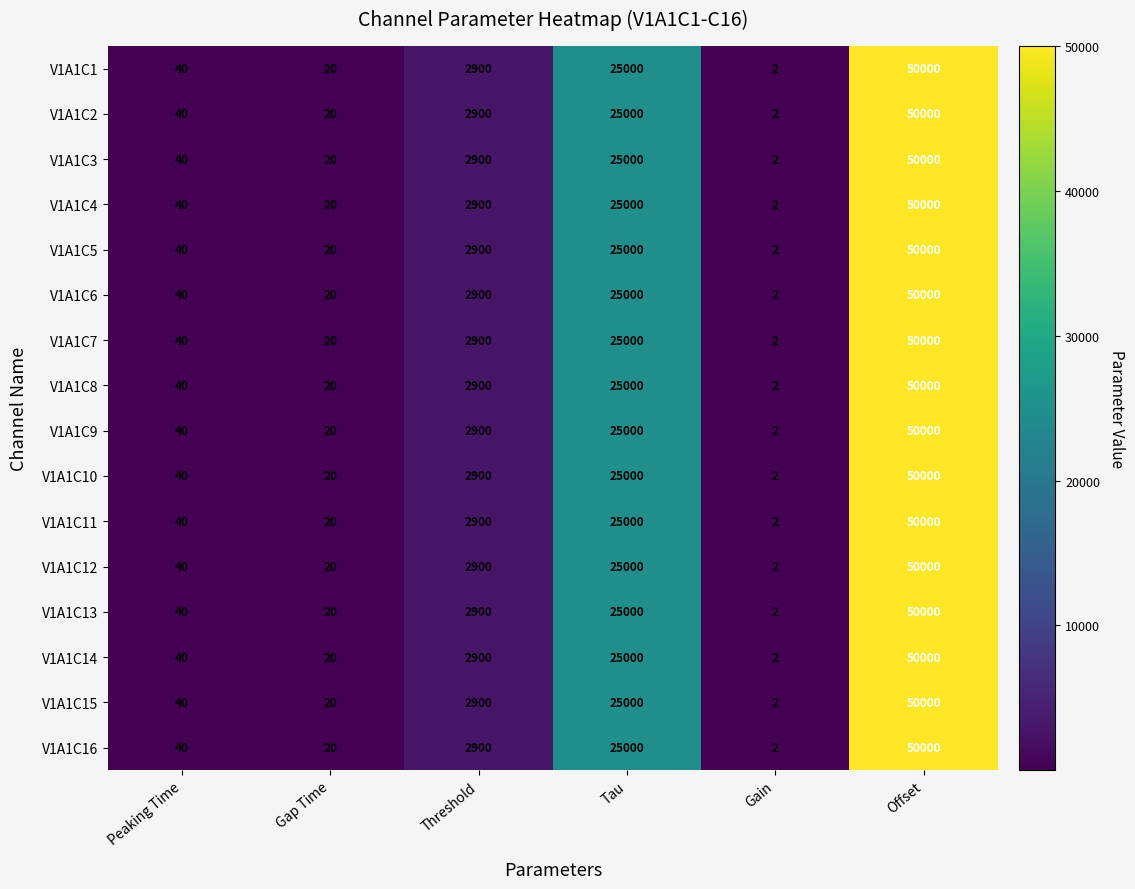

Rank the categories by V1A1C12 value from lowest to highest.

Gain, Gap Time, Peaking Time, Threshold, Tau, Offset